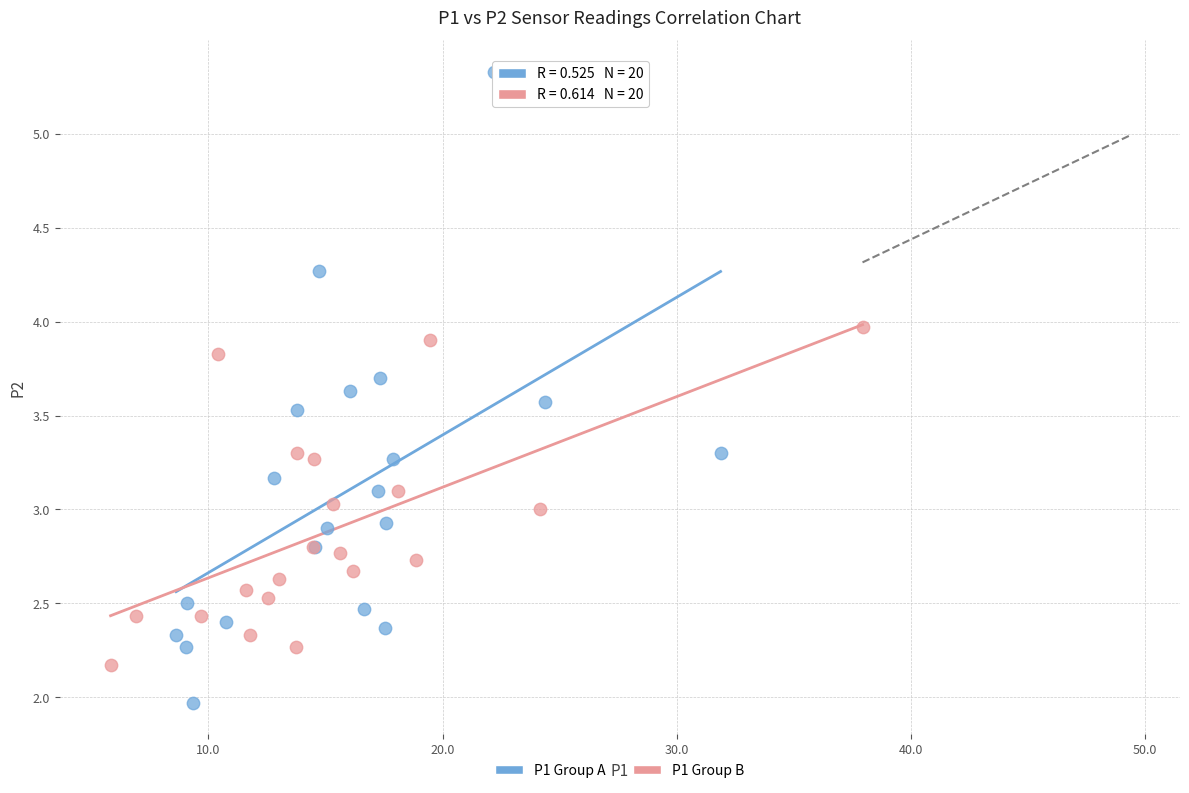

Which series has the widest spread of Y values?

P1 Group A